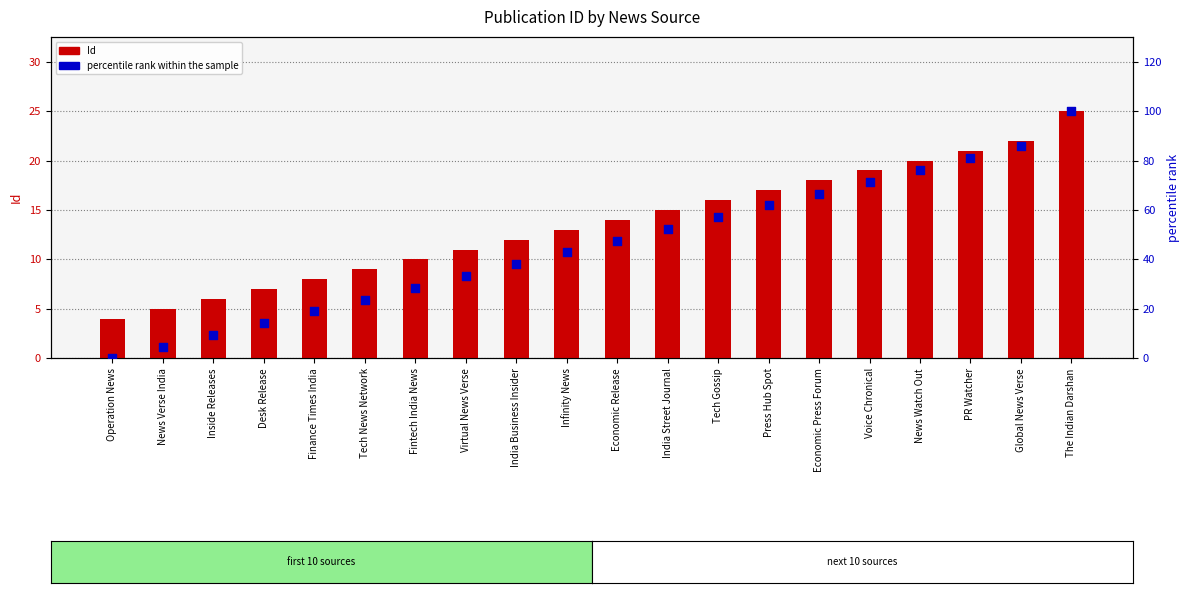

What is the total value across all series at Fintech India News?

38.6